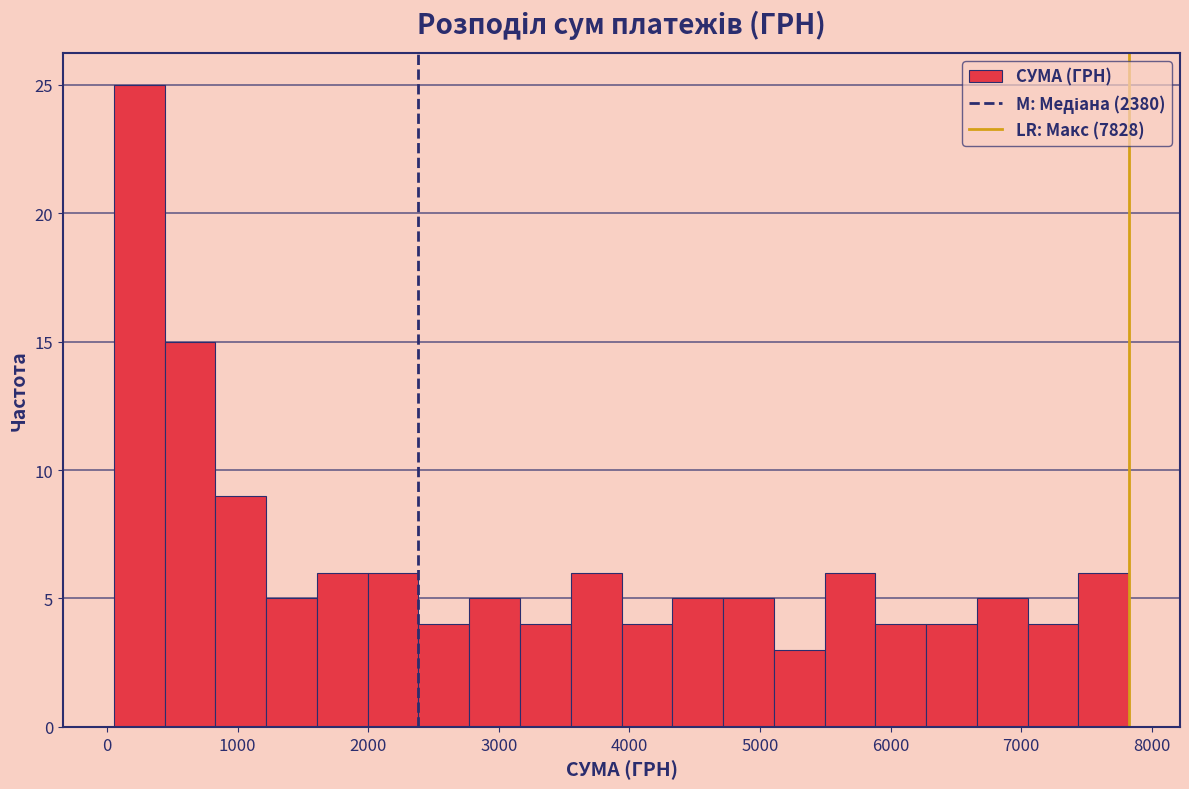

Read against the x-axis, roughly where is the centre of the tallest bar?

200